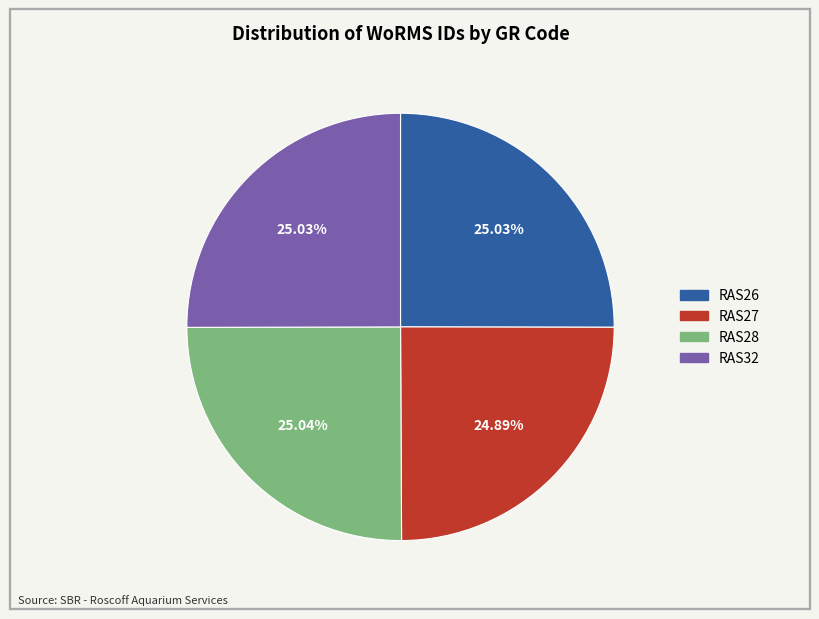

Is it true that RAS28 is 39% of the pie?

False